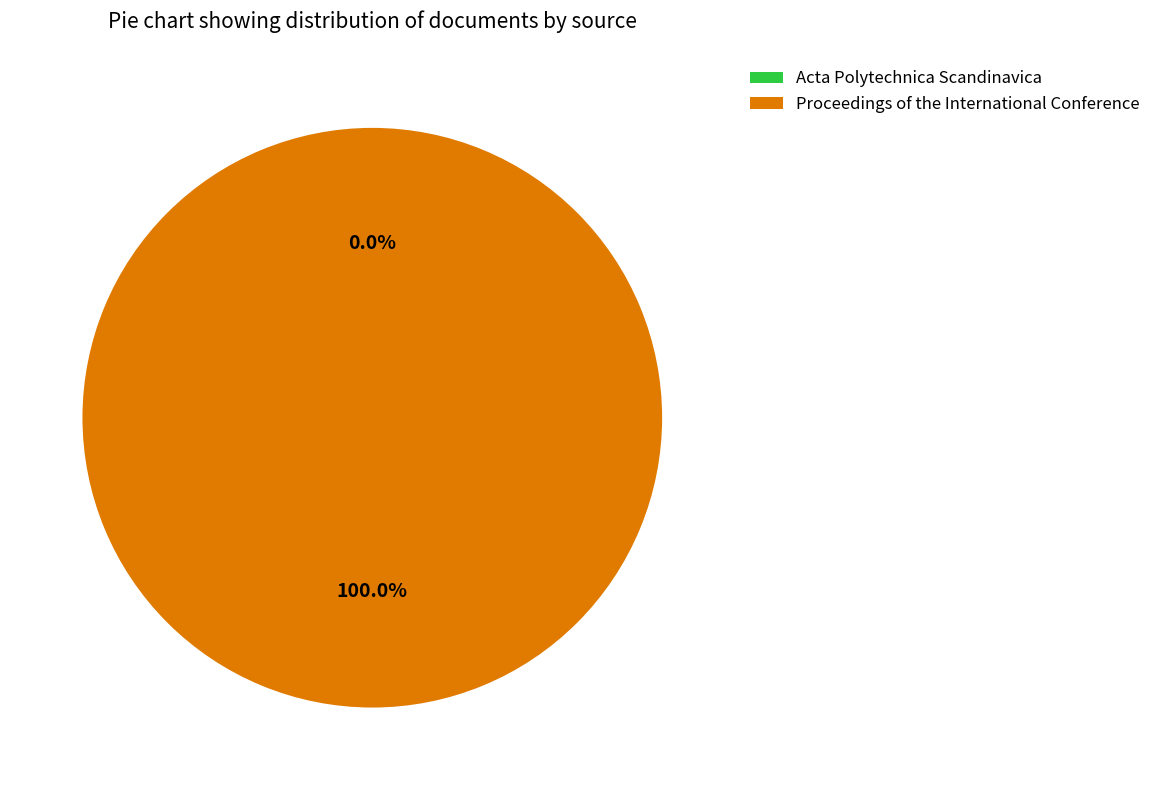

Which category accounts for the majority?

Proceedings of the International Conference